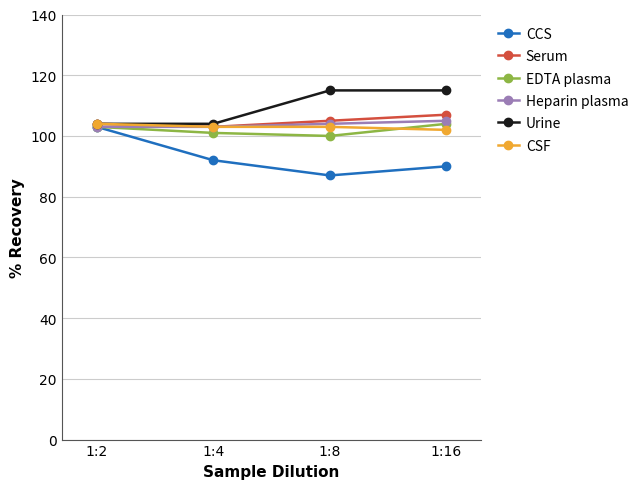

What is the smallest value displayed?

87